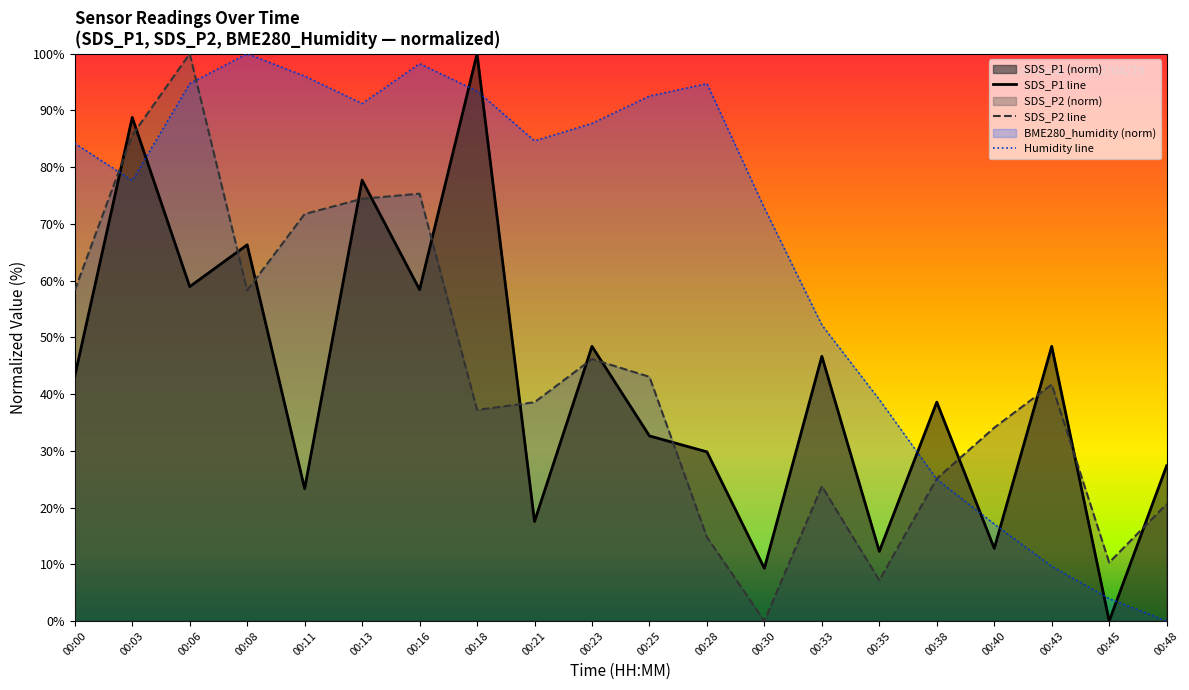

Which series changed the most between 00:21 and 00:43?

Humidity line